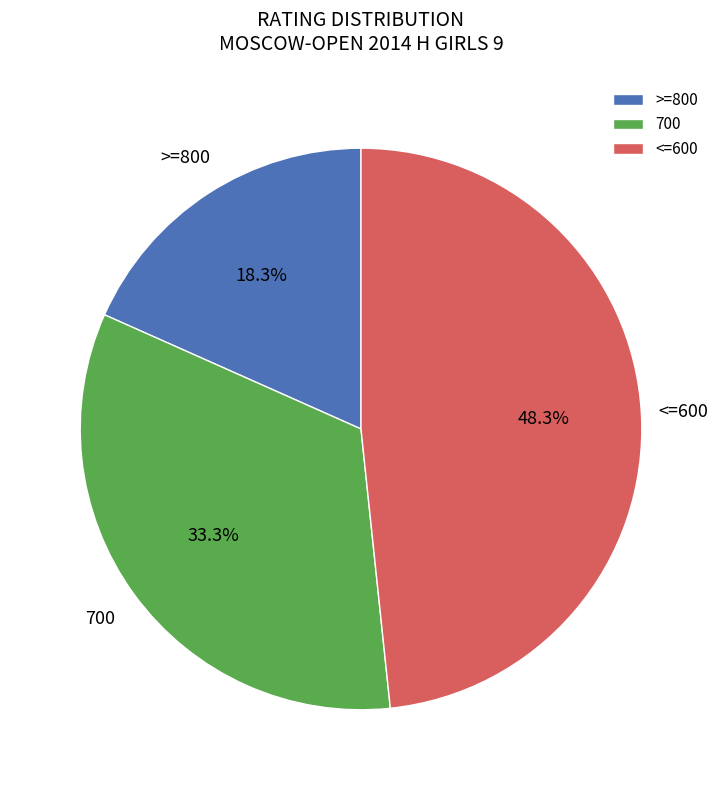

Does >=800 represent more than half of the total?

No